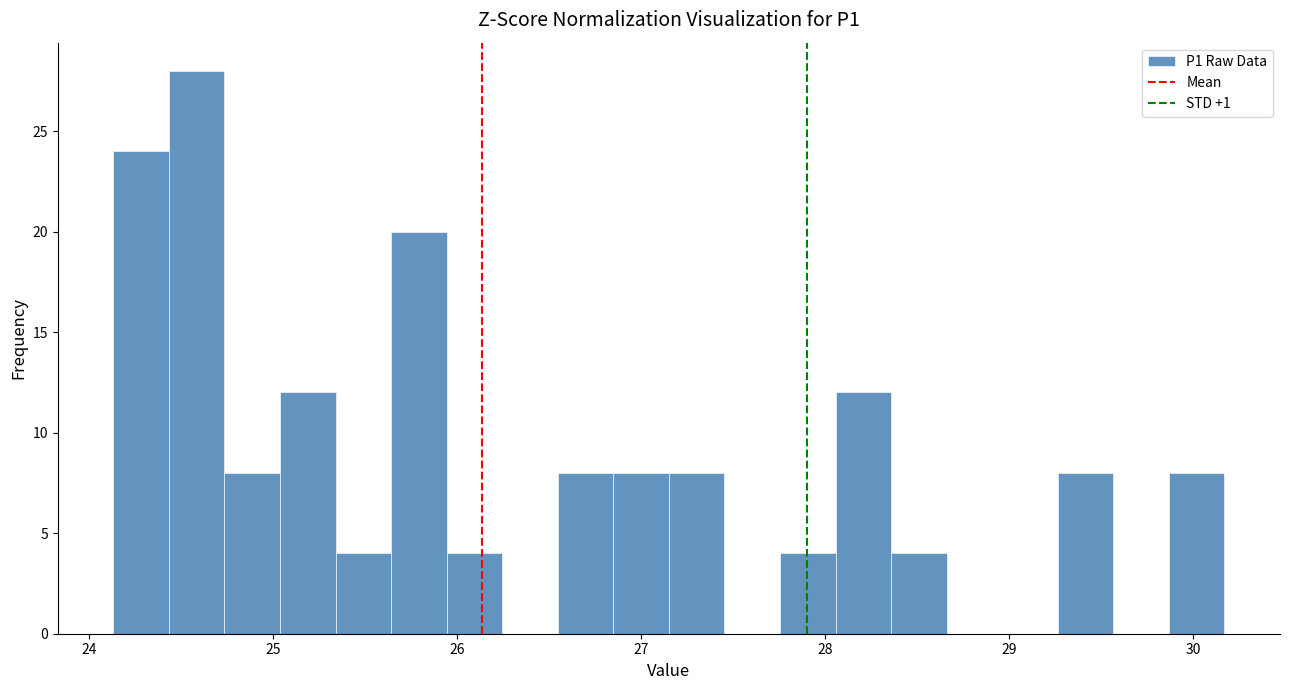

Read against the x-axis, roughly where is the centre of the tallest bar?

24.6